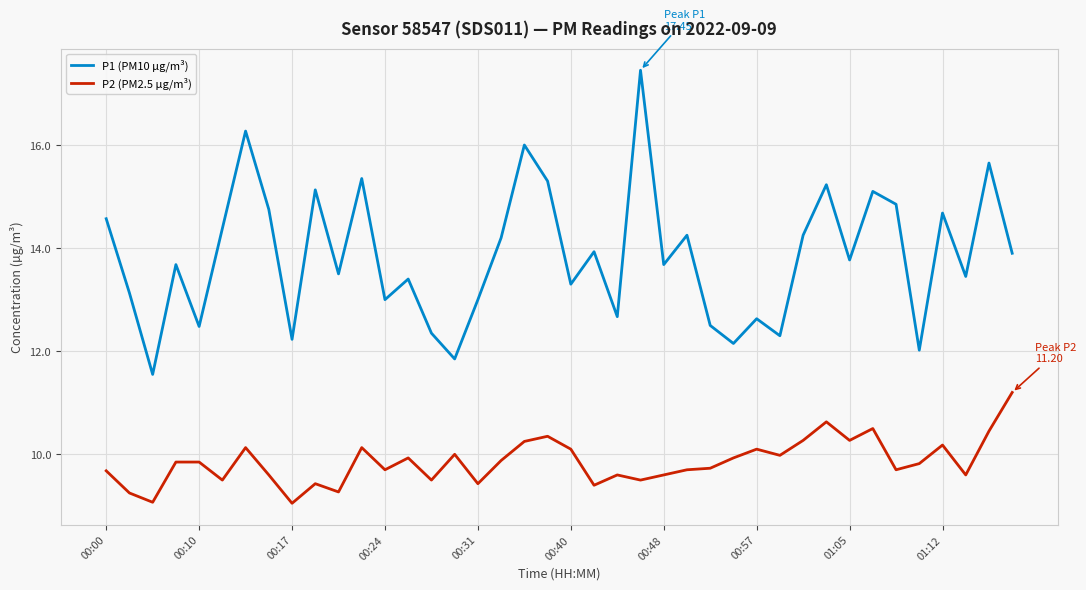

How many lines are shown in the chart?

2